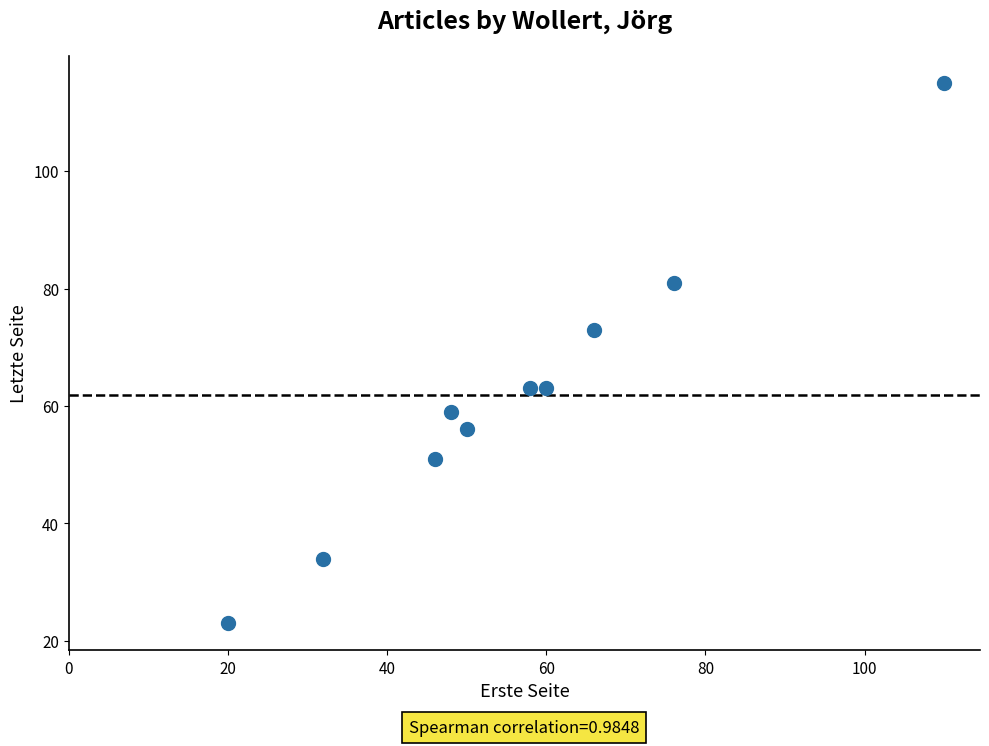

What is the average X value?

57